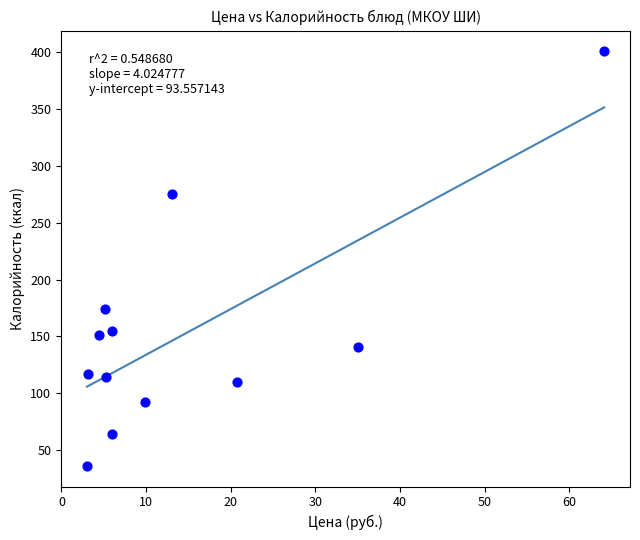

What Y value in the scatter plot is closest to 218?

174